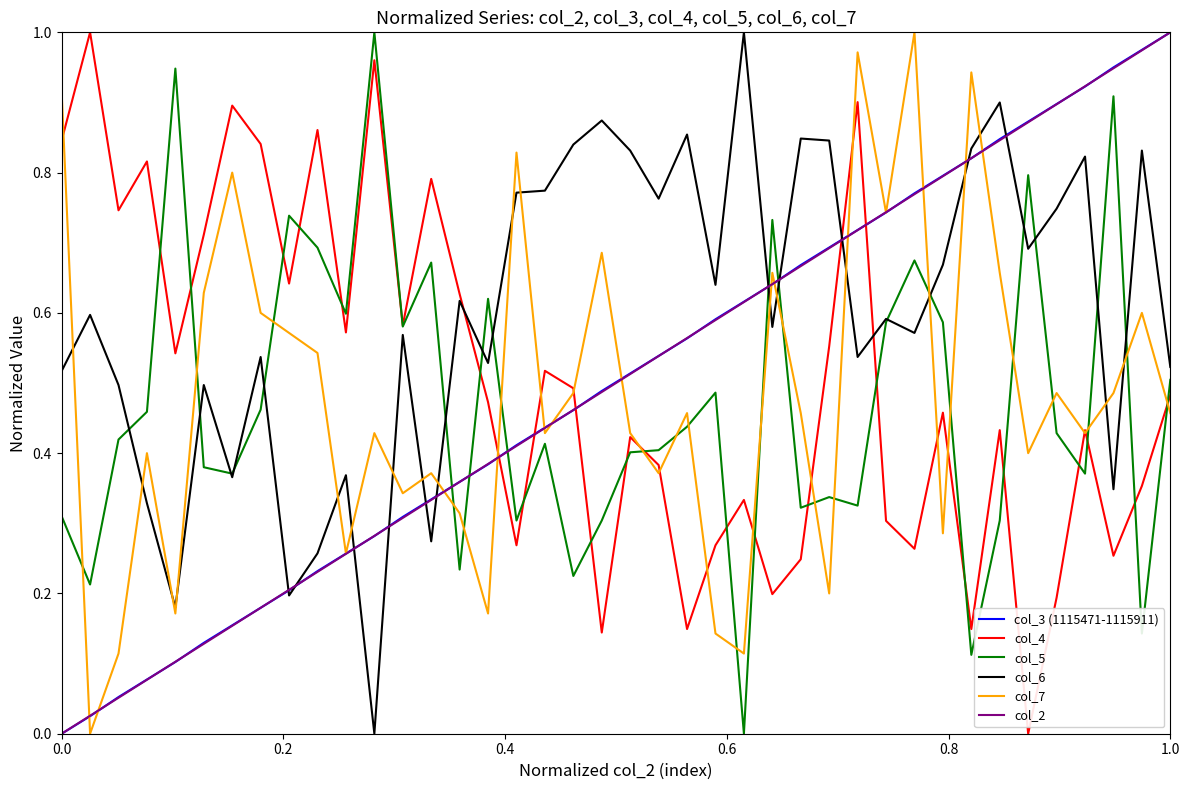

Which series has the largest total across all categories?

col_6